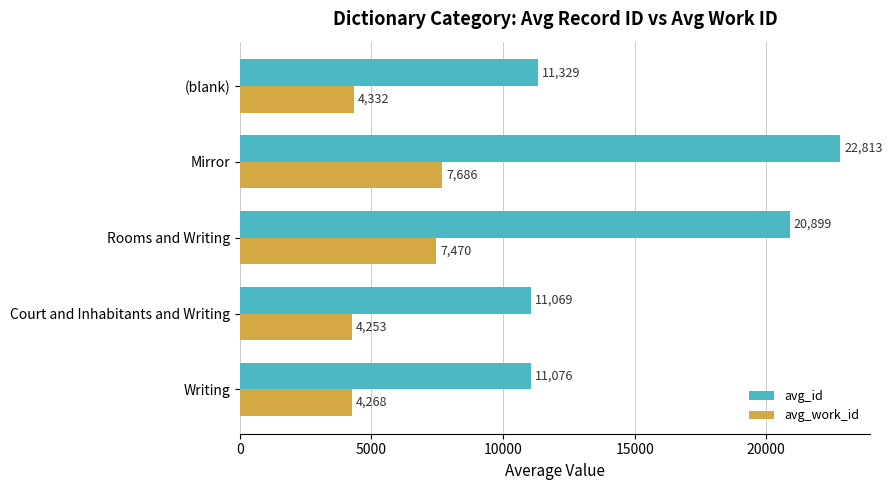

What is the highest value of the avg_work_id series?

7686.0